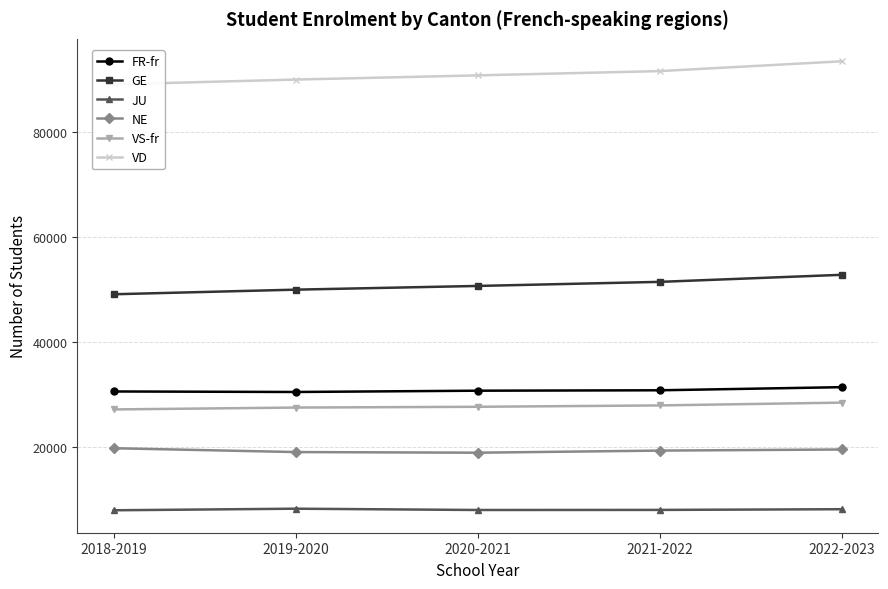

What is the sum of the VD values at 2020-2021 and 2019-2020?

180859